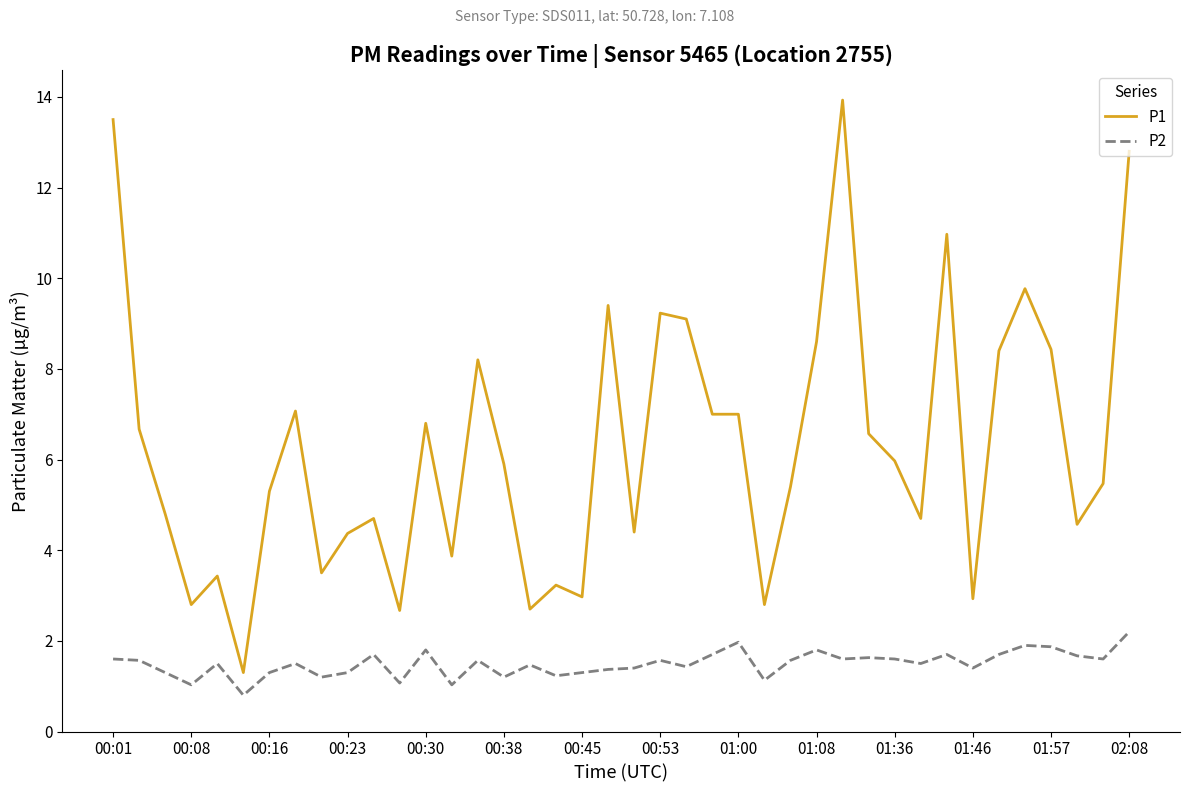

Which series has the largest total across all categories?

P1